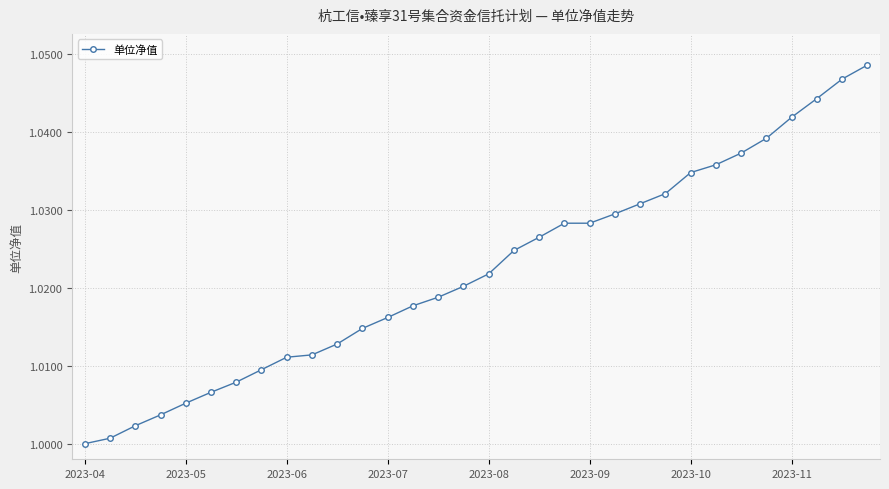

How many series are shown in this chart?

1